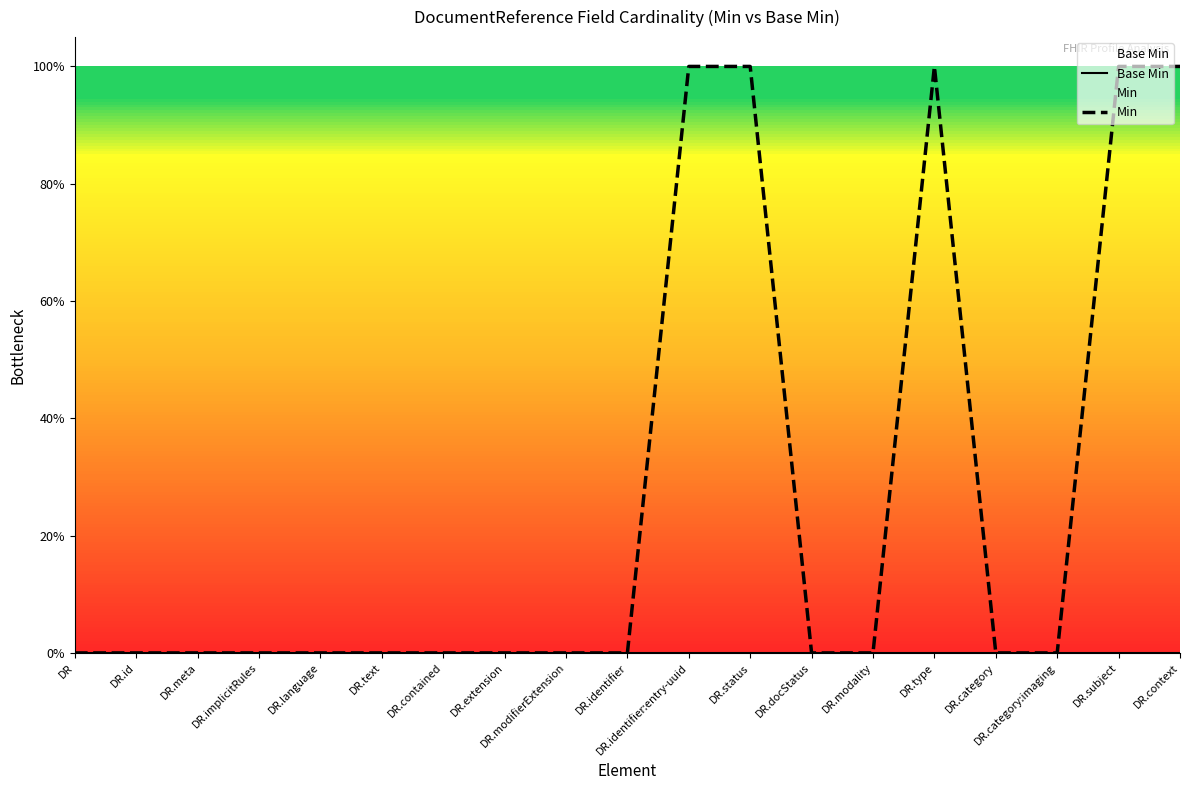

At which category is the sum across all series the highest?

DR.identifier:entry-uuid